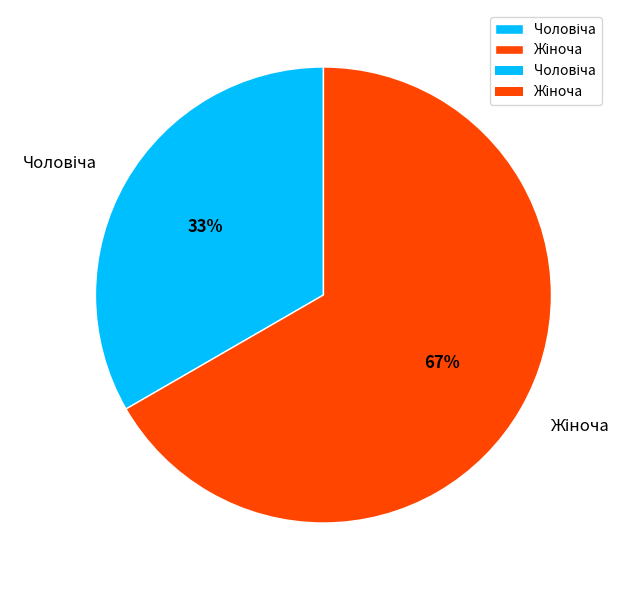

To the nearest percent, what is the average slice percentage?

50%